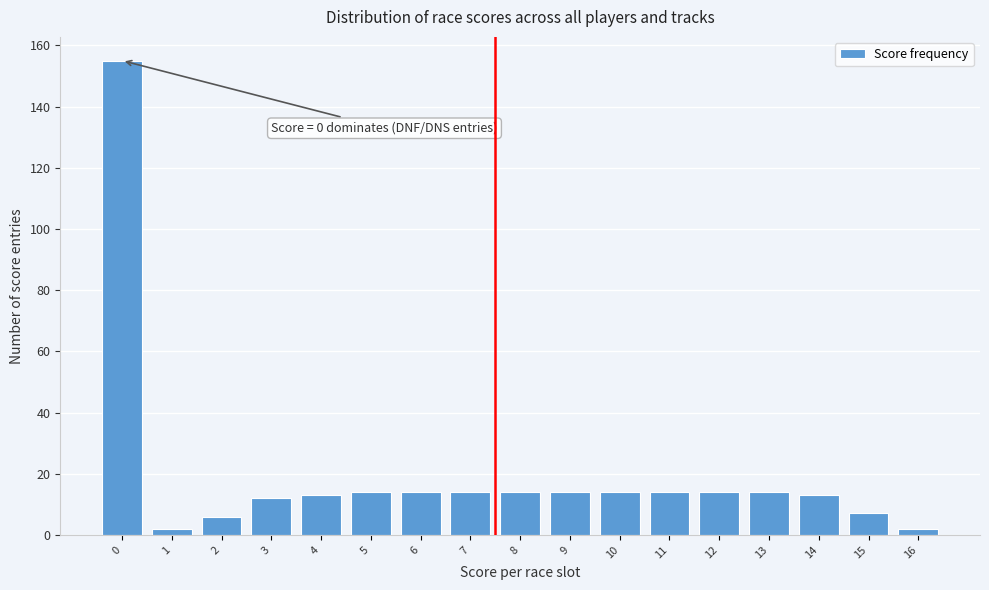

Reading right to left, transcribe all the data shown in this chart.

16=2	15=7	14=13	13=14	12=14	11=14	10=14	9=14	8=14	7=14	6=14	5=14	4=13	3=12	2=6	1=2	0=155